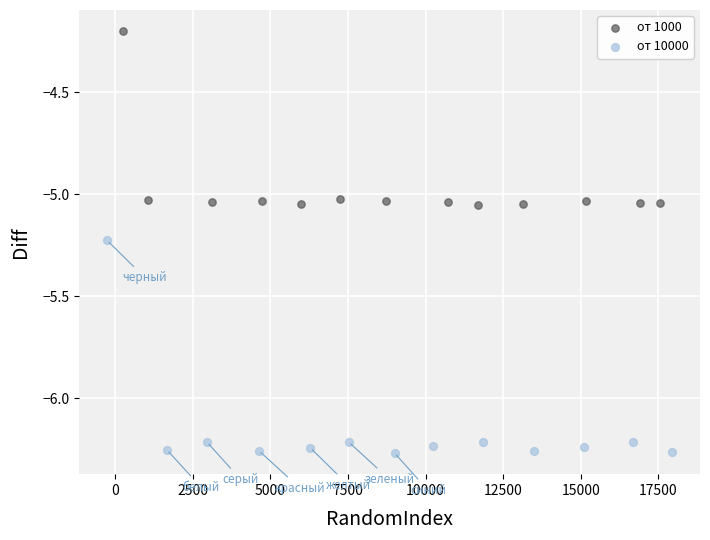

Which series has the widest spread of Y values?

от 10000